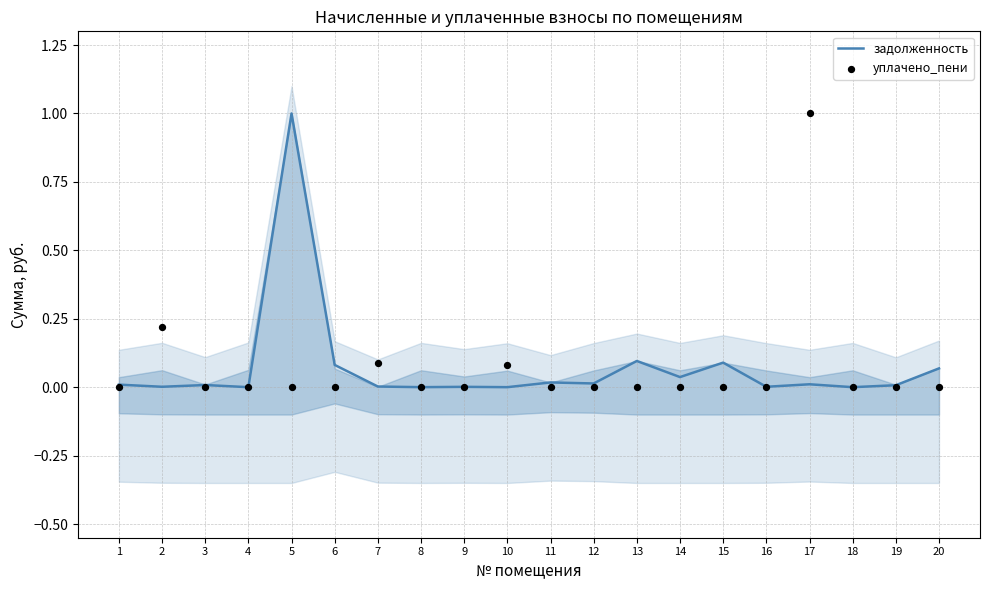

At how many categories does at least one series exceed 0?

18